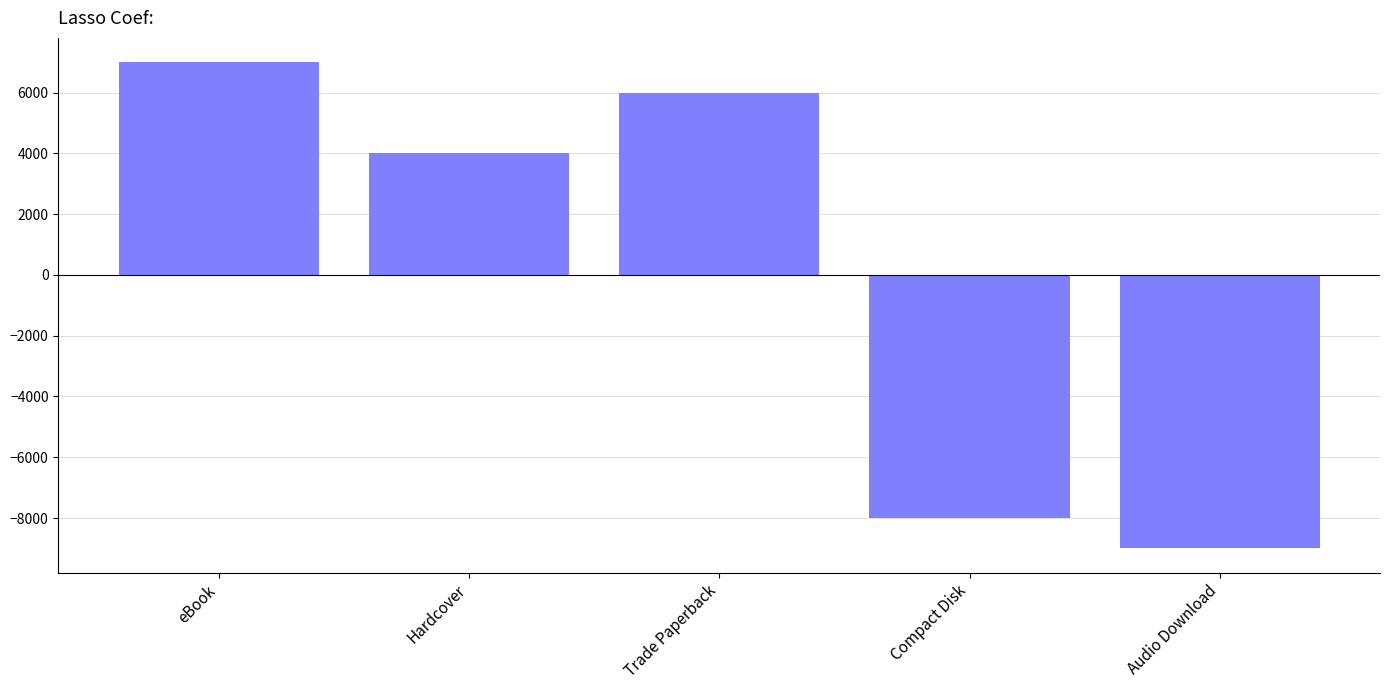

What is the maximum value shown in the chart?

7000